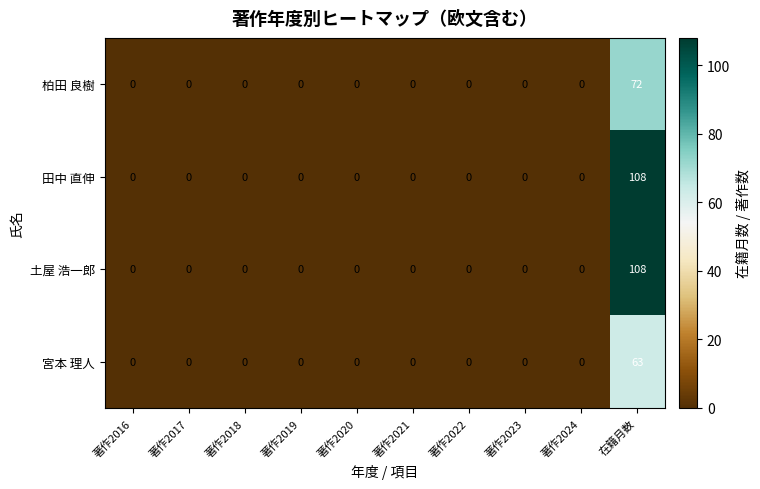

What is the average value of the 田中 直伸 series?

11